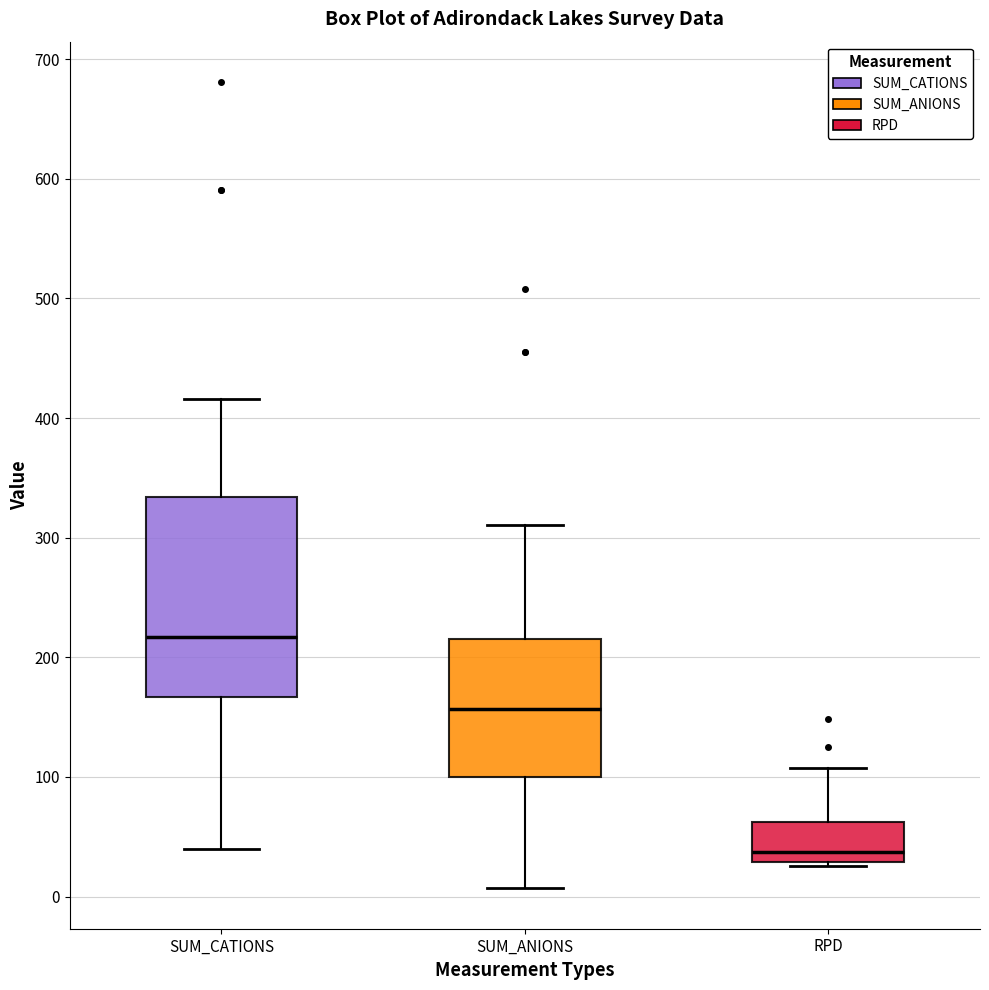

Where is the lower edge of the box for SUM_CATIONS on the y-axis? The values are not printed on the chart, so give them approximately, as read against the axis.

170